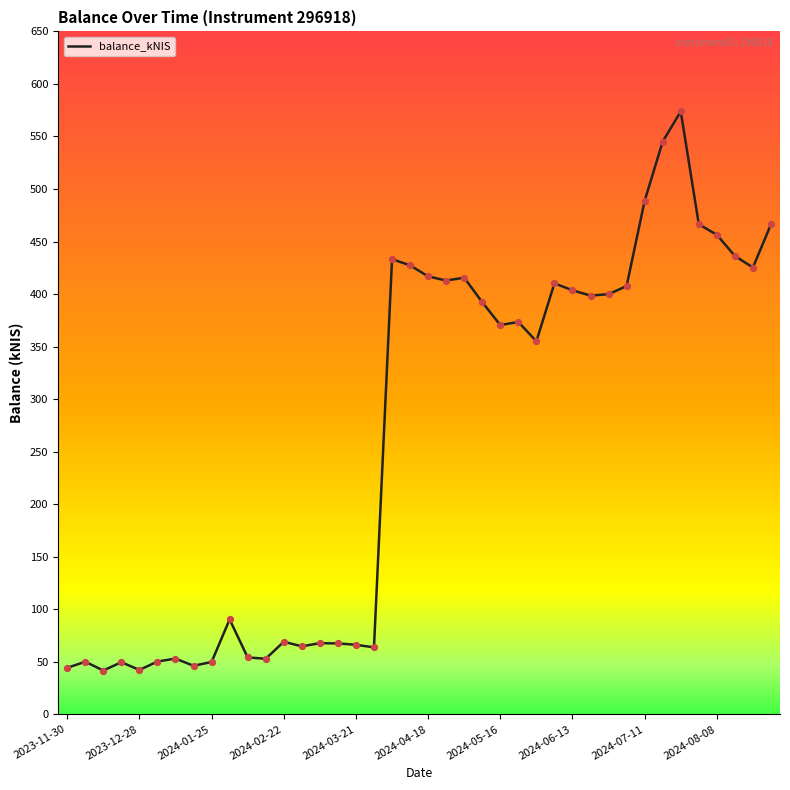

What is the greatest value displayed?

573.8